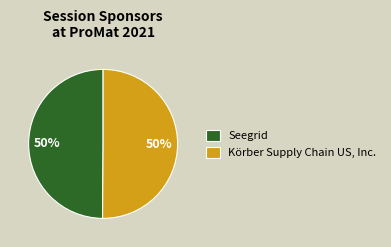

The Seegrid slice represents 38% of the pie. True or false?

False